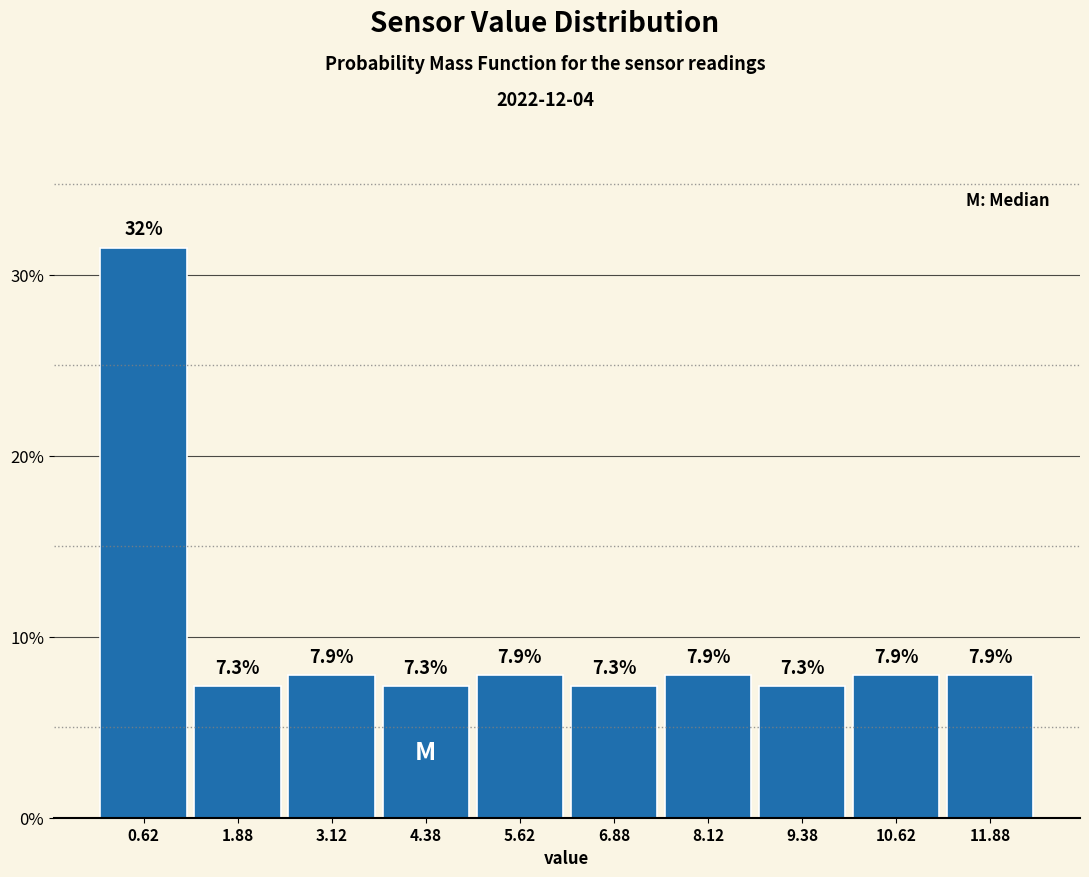

Over which range of the x-axis is the bar tallest?

0.00 to 1.25